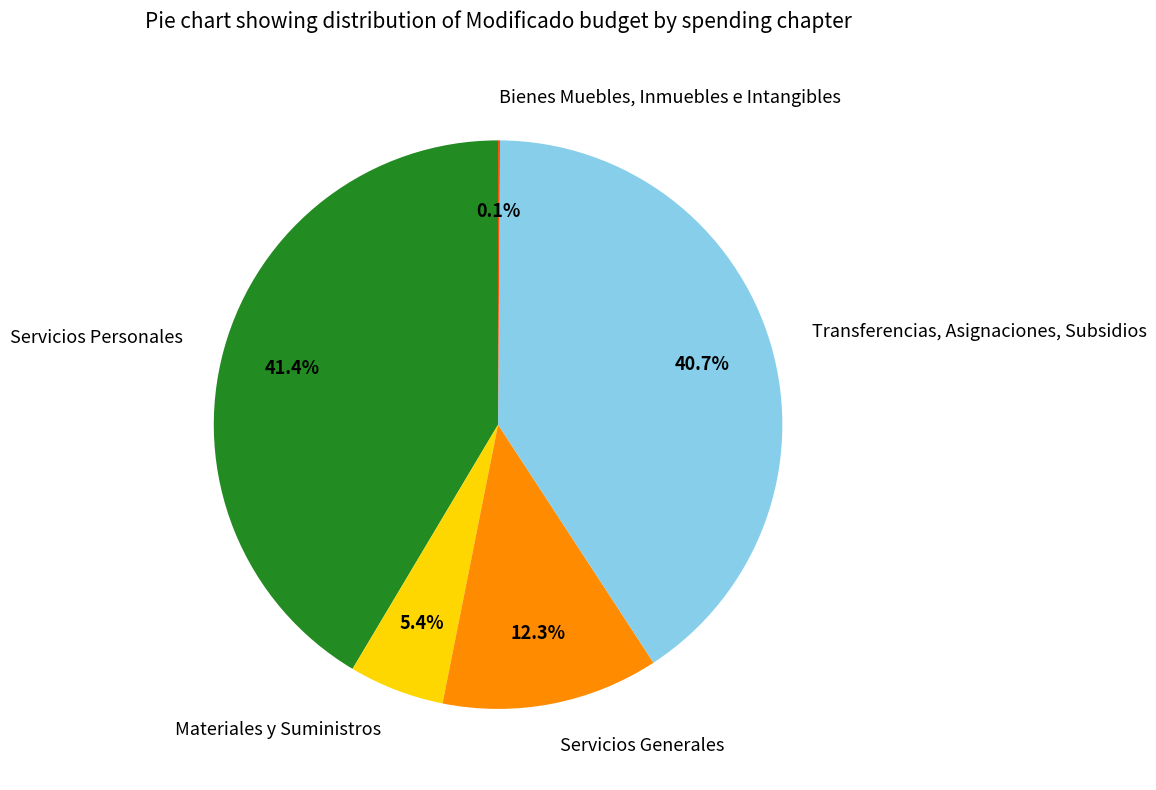

To the nearest percent, what portion does Materiales y Suministros represent?

5%